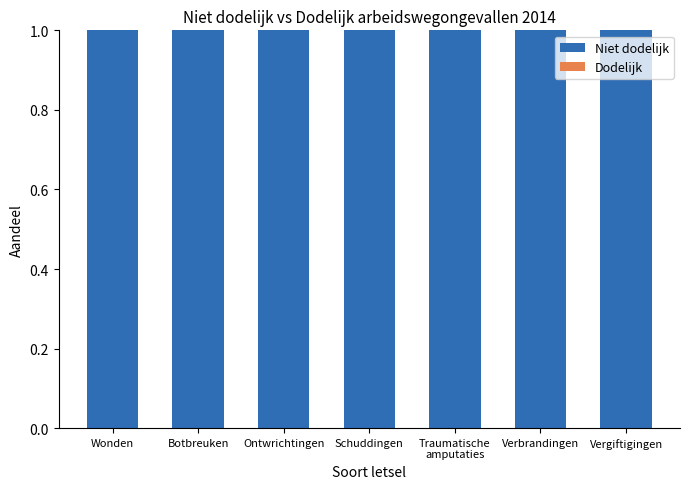

What is the label of the 2nd bar from the left?

Botbreuken